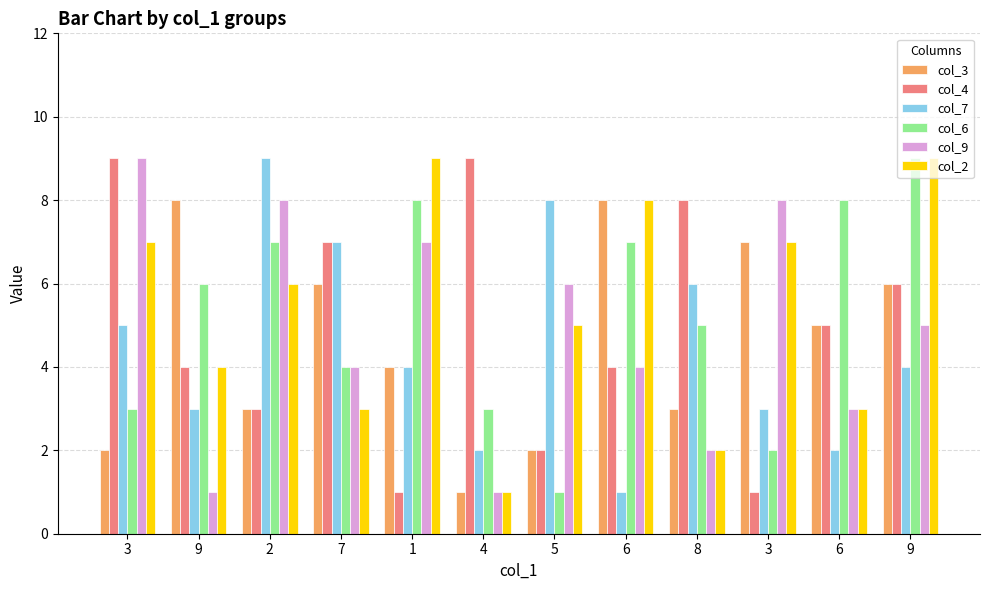

At how many categories does at least one series exceed 6?

12